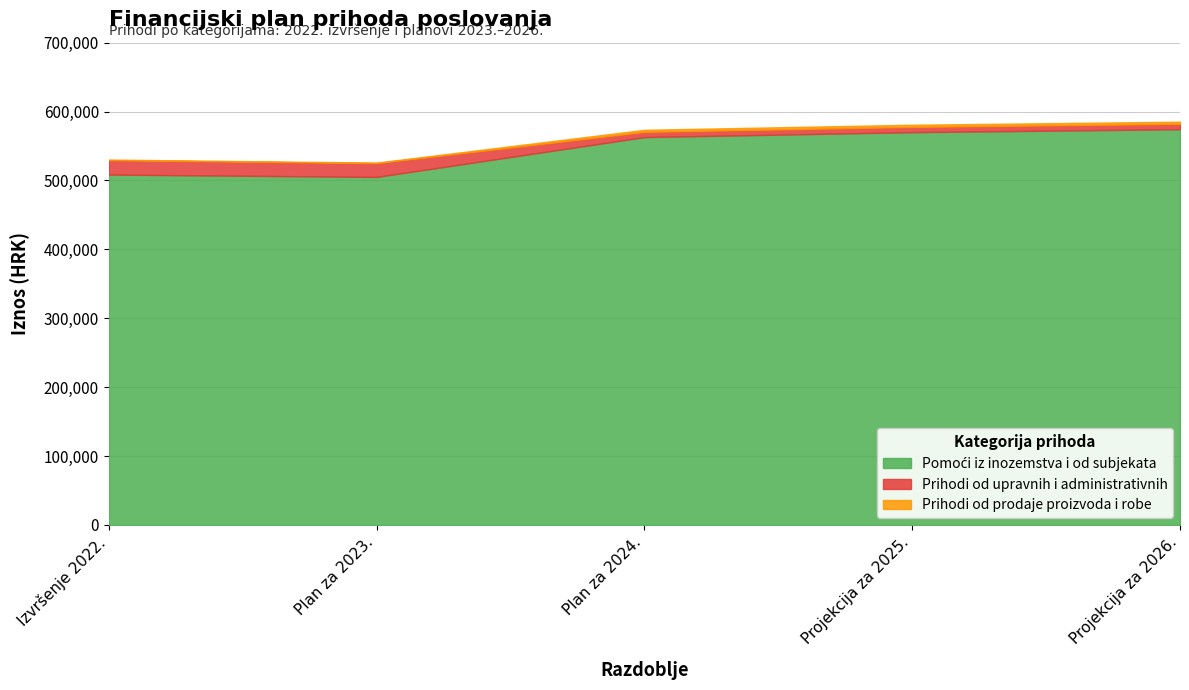

What is the spread (max minus min) of values at Projekcija za 2026.?

571213.0